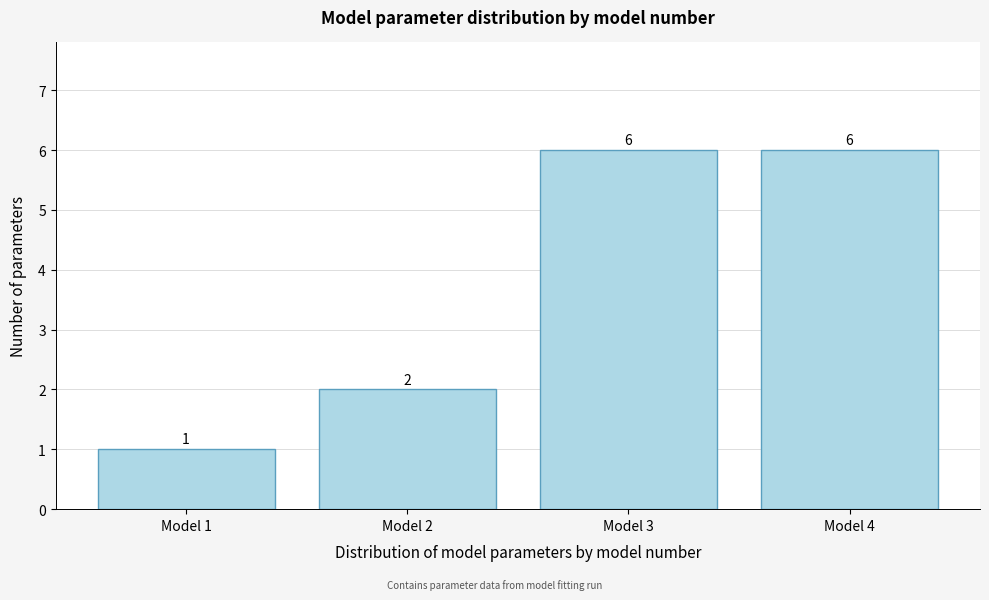

Reading right to left, extract all data points from this chart.

Model 4=6	Model 3=6	Model 2=2	Model 1=1